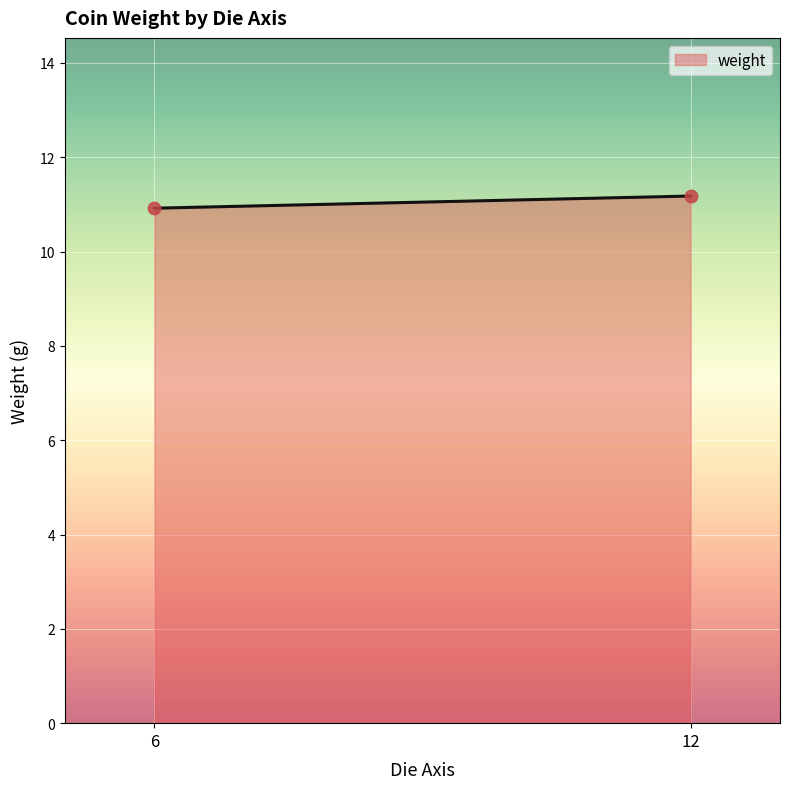

What is the smallest value displayed?

10.9